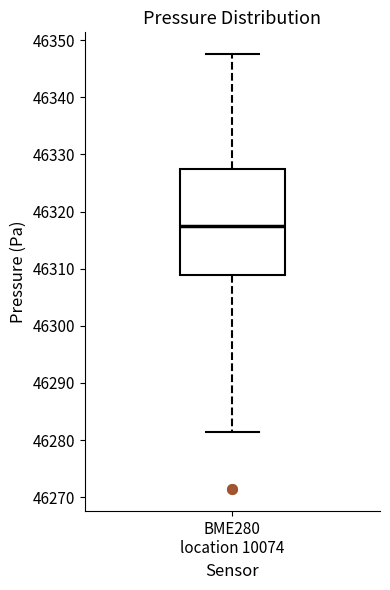

Where does the upper whisker of the box for BME280 location 10074 end on the y-axis? The values are not printed on the chart, so give them approximately, as read against the axis.

46348